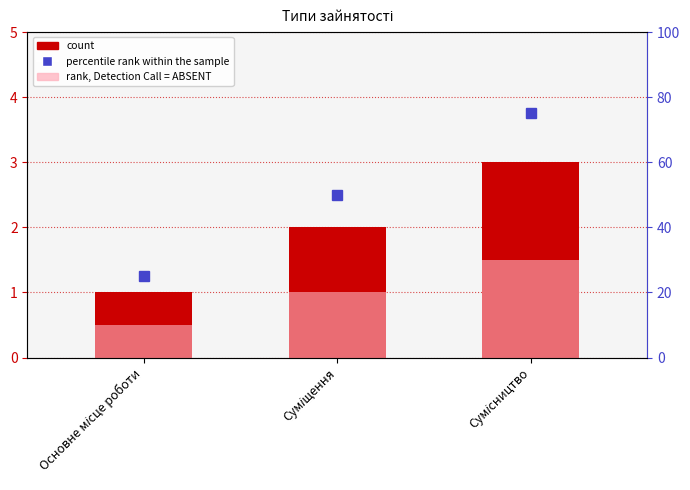

At which label is rank, Detection Call = ABSENT closest to 1?

Суміщення